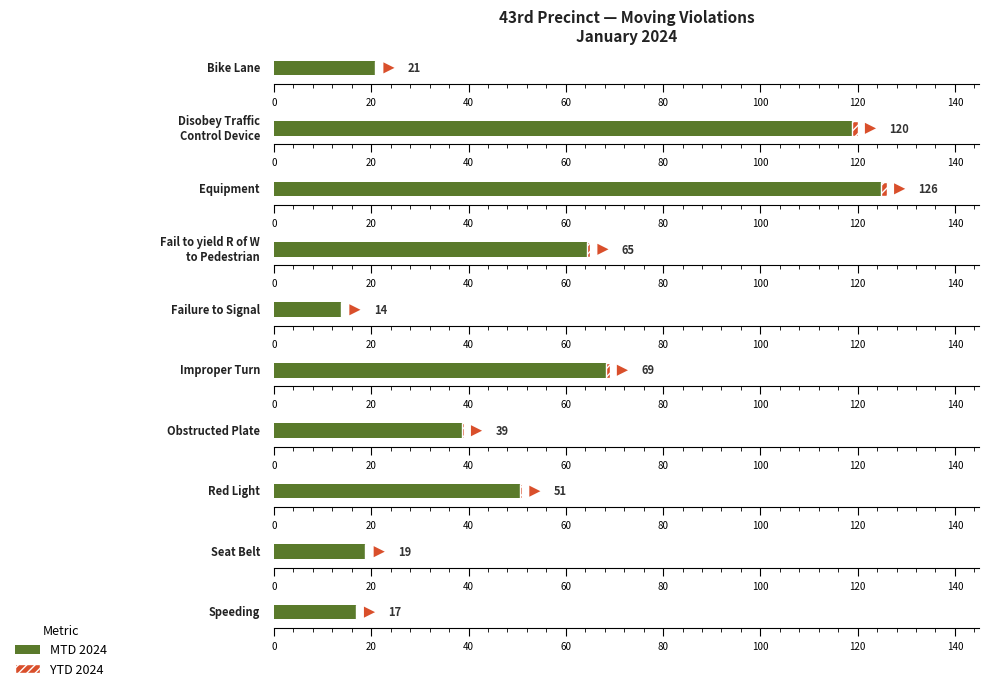

At which category does the chart reach its minimum across all series?

Failure to Signal